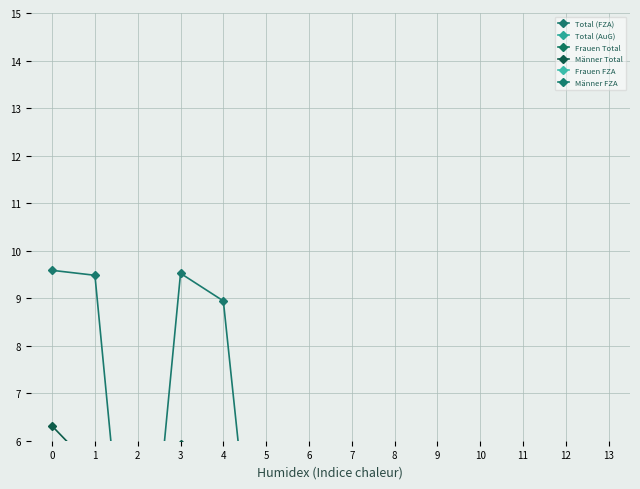

What is the approximate value of Männer Total at 6?

0.1